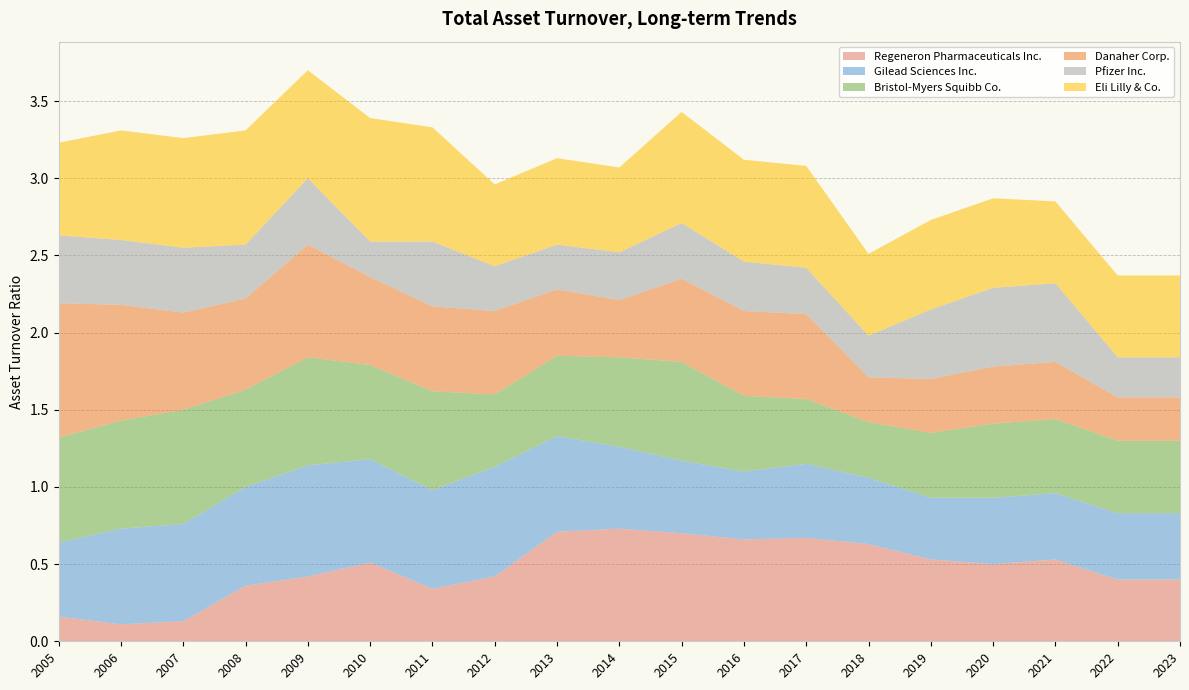

Is it true that Regeneron Pharmaceuticals Inc. equals 0.3 at 2016?

False